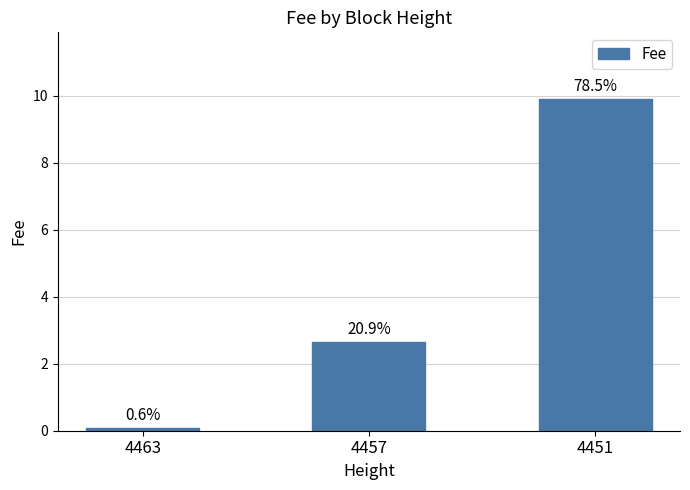

Does the chart contain any negative values?

No